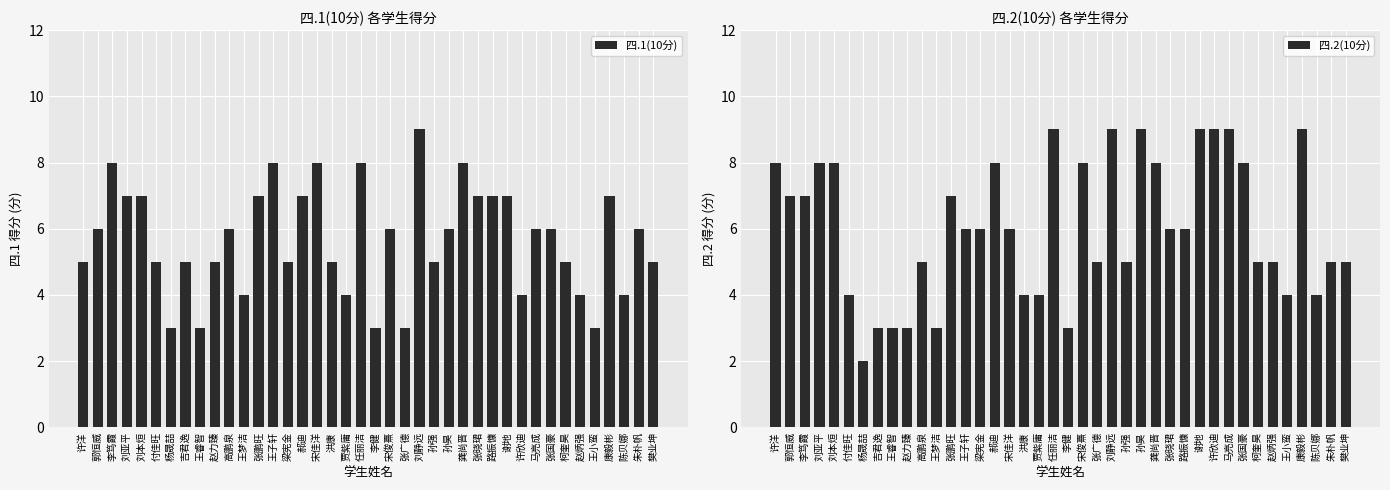

Is the value of 四.2(10分) at 任丽洁 greater than the value of 四.1(10分) at 孙昊?

Yes